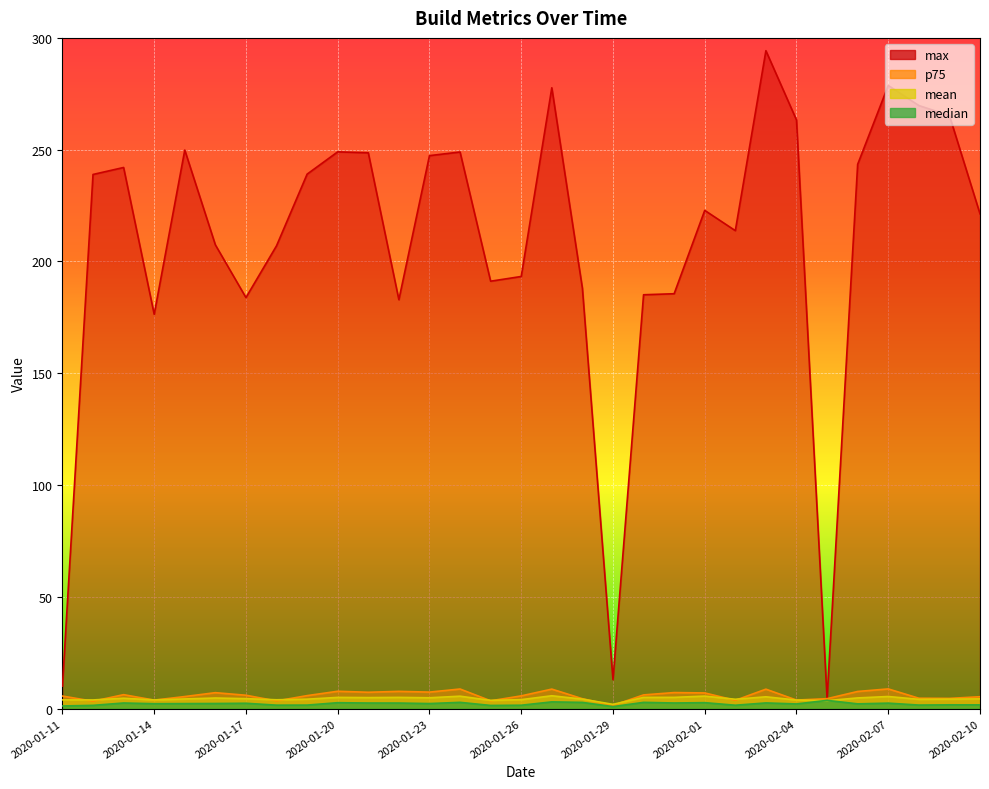

How many values in the median series exceed 2?

20